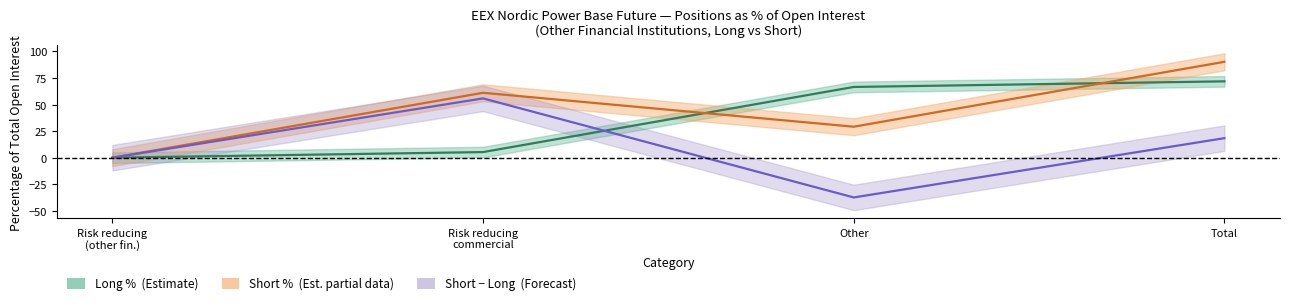

Which series has the largest range (max minus min)?

Short − Long %